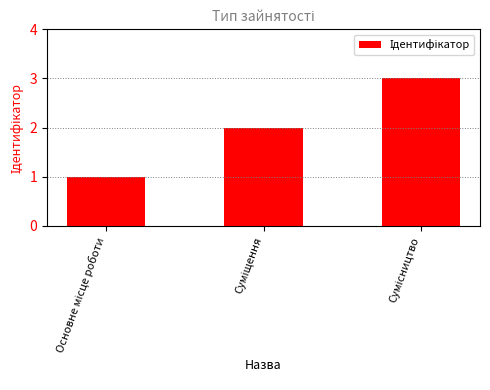

How many series are shown in this chart?

1